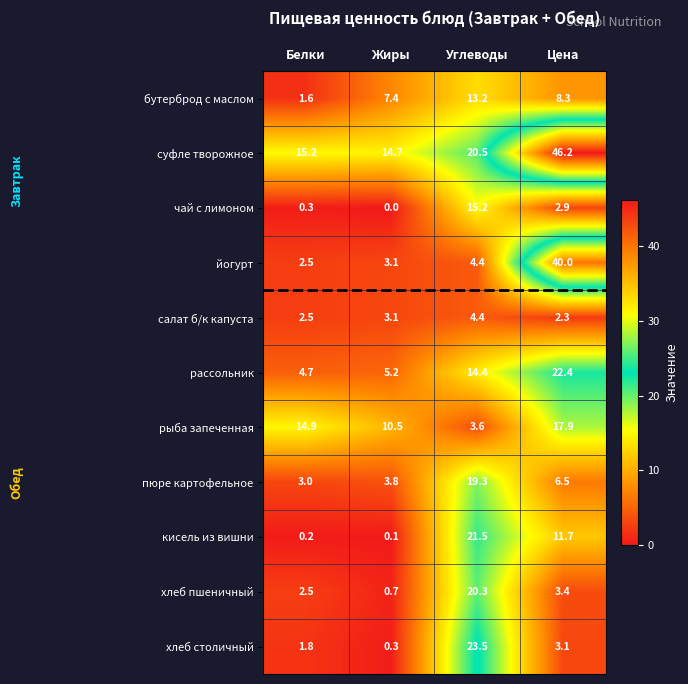

What is the sum of all хлеб столичный values?

28.7